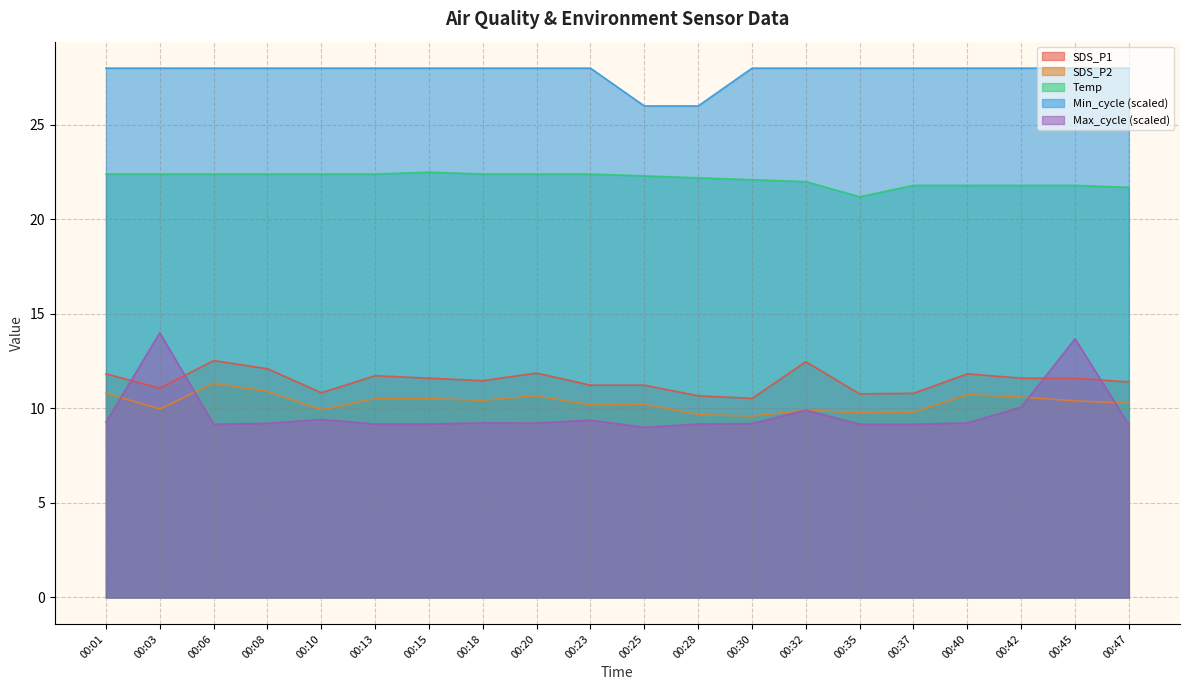

What is the difference between the maximum and second lowest values in the SDS_P1 series?

1.9